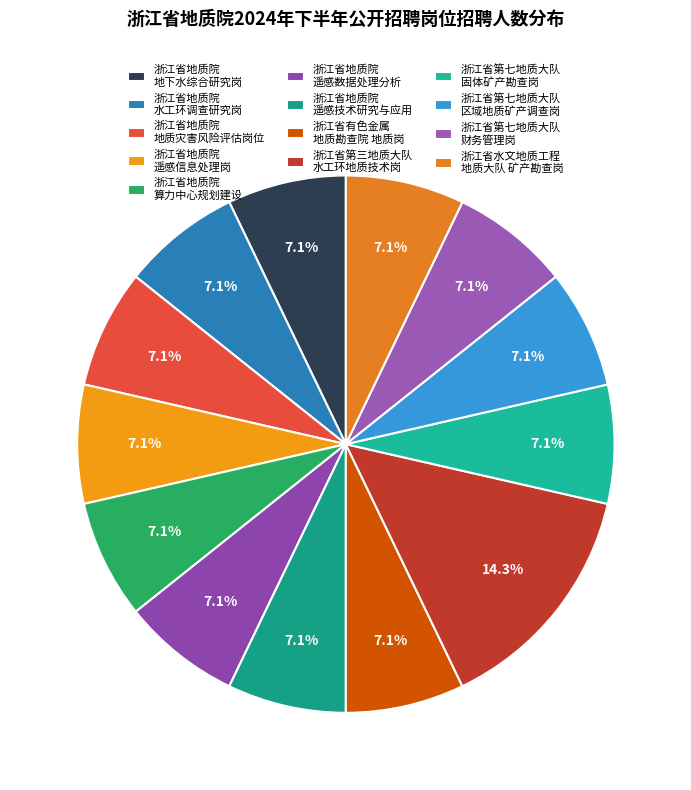

What is the smallest slice in the pie chart?

地下水综合研究岗